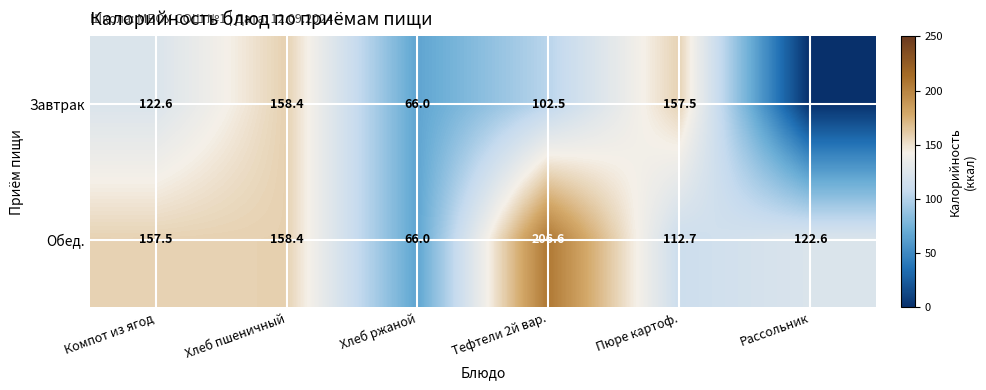

What is the total value across all series at Пюре картоф.?

270.2